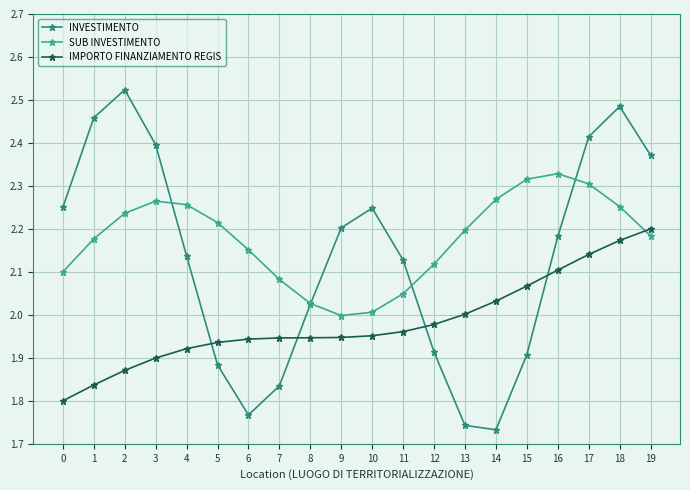

In INVESTIMENTO, how many points are lower than both neighbors (excluding endpoints)?

2